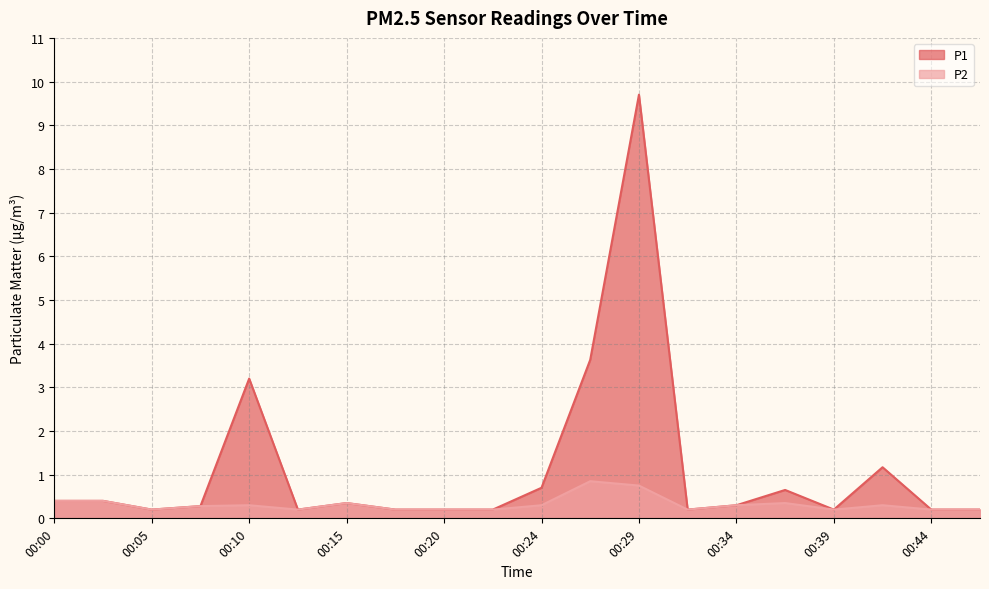

Is it true that P2 equals 0.1 at 00:39?

False